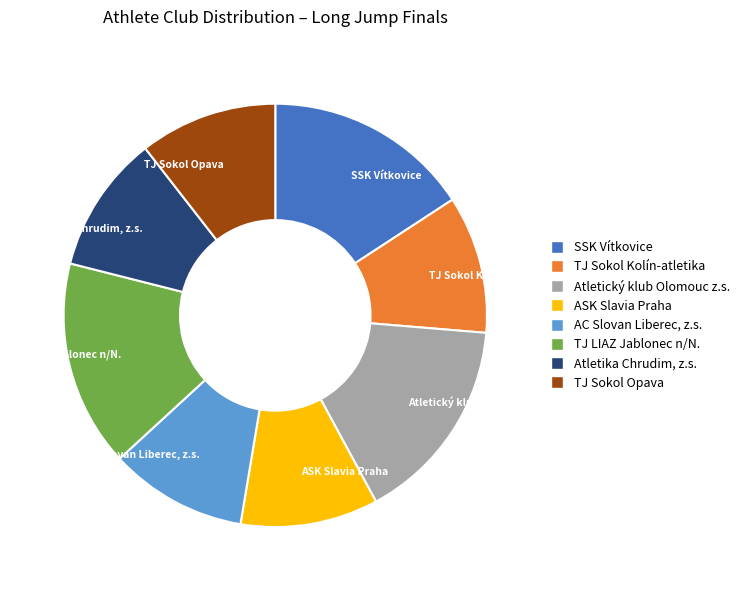

Does Atletický klub Olomouc z.s. account for over 50% of the chart?

No